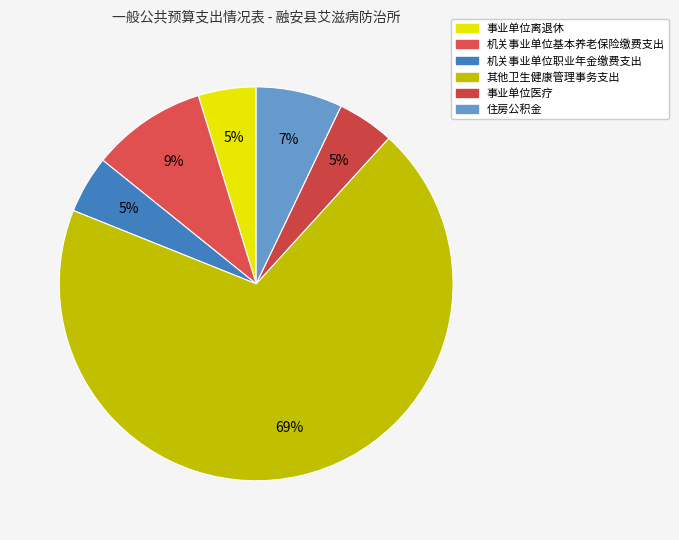

Which slice is the largest?

其他卫生健康管理事务支出